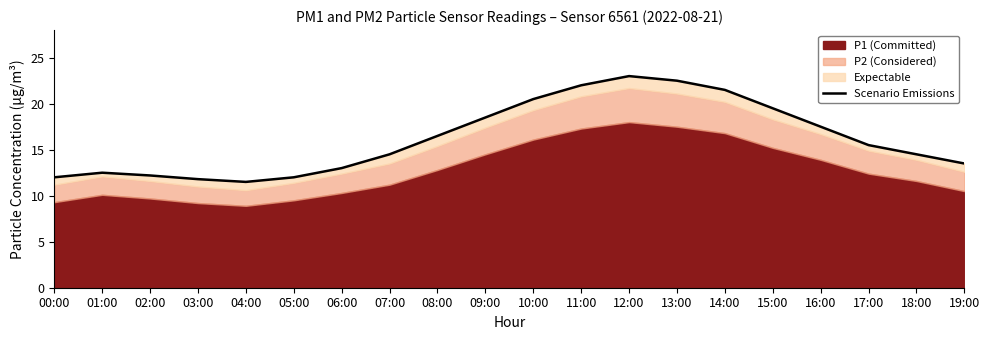

Reading right to left, list all the values displayed in this chart.

19:00=13.5	18:00=14.5	17:00=15.5	16:00=17.5	15:00=19.5	14:00=21.5	13:00=22.5	12:00=23.0	11:00=22.0	10:00=20.5	09:00=18.5	08:00=16.5	07:00=14.5	06:00=13.0	05:00=12.0	04:00=11.5	03:00=11.8	02:00=12.2	01:00=12.5	00:00=12.0